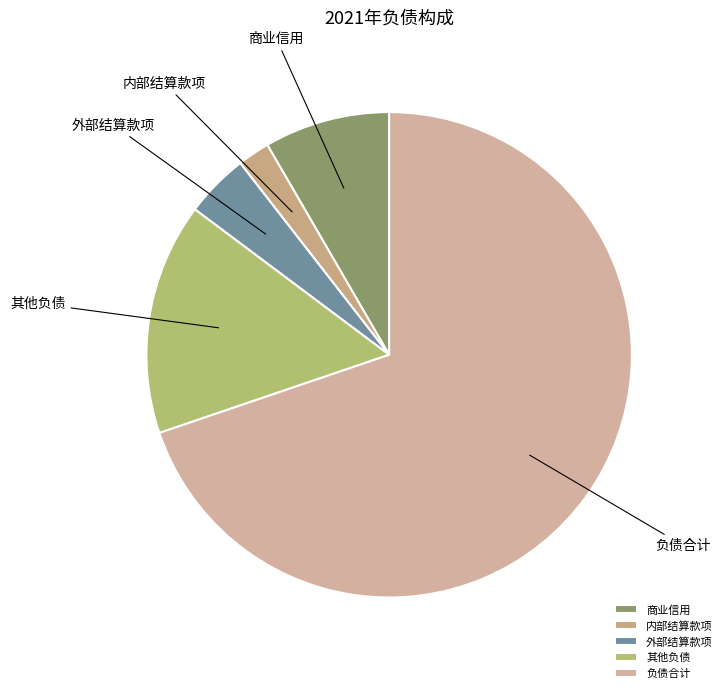

The 商业信用 slice represents 1% of the pie. True or false?

False